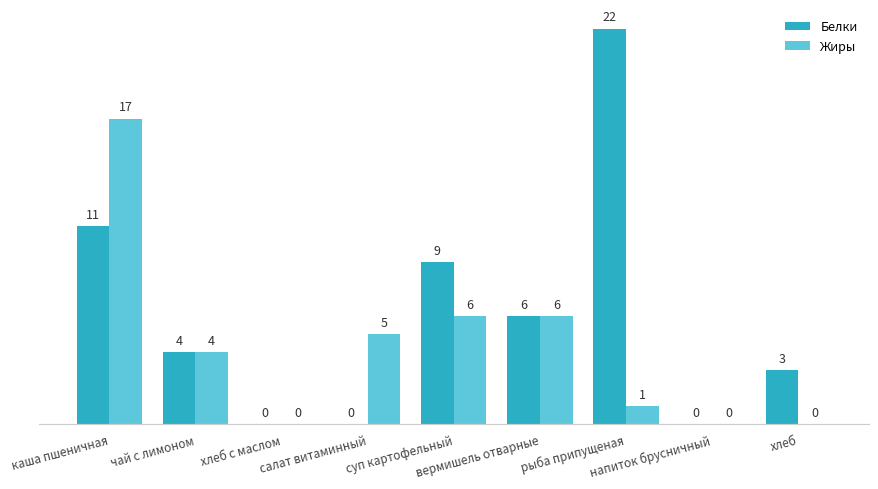

How many groups of bars are there?

9